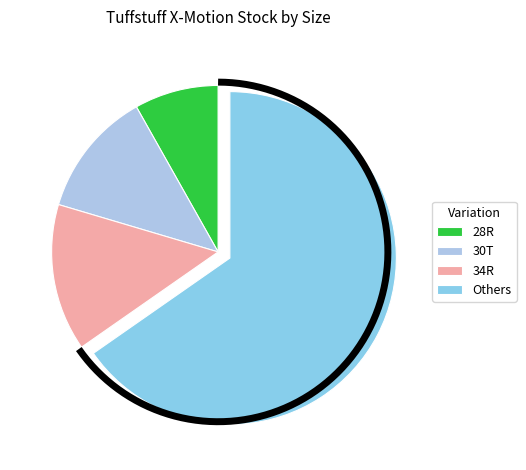

What percentage is NOT represented by 28R?

92.6%